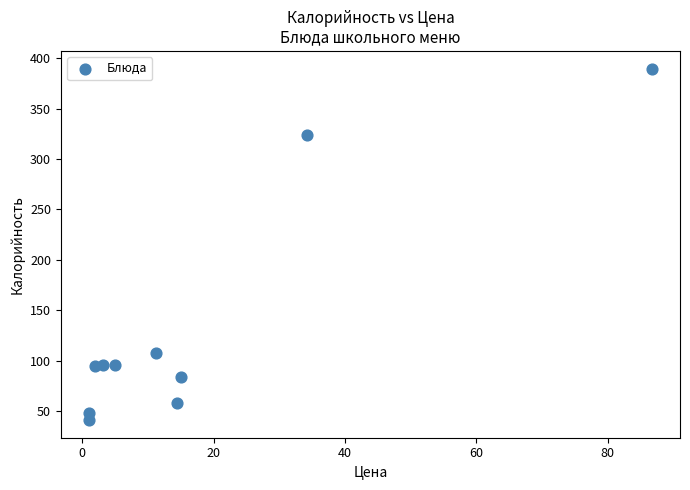

What is the average Y value?

133.6